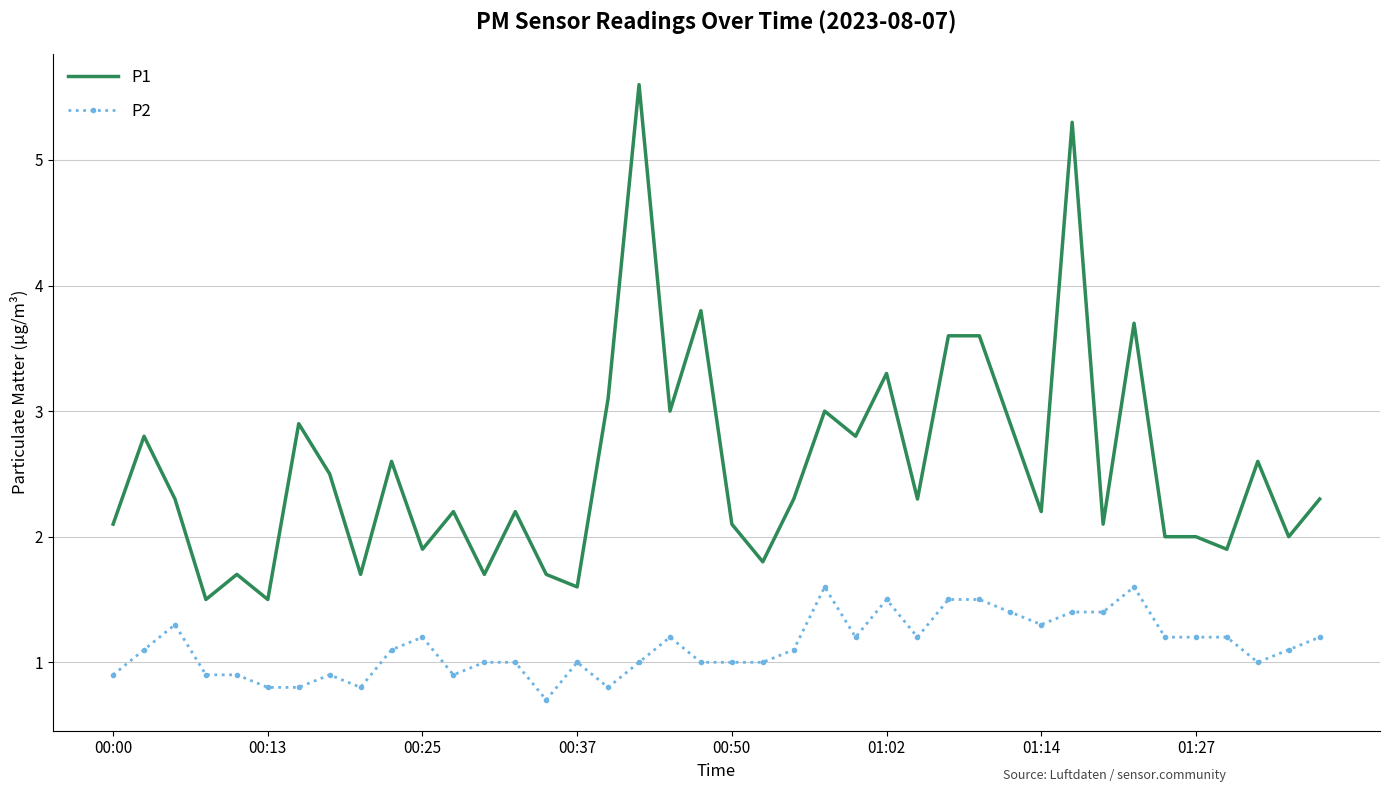

True or false: P1 and P2 intersect in this chart.

False